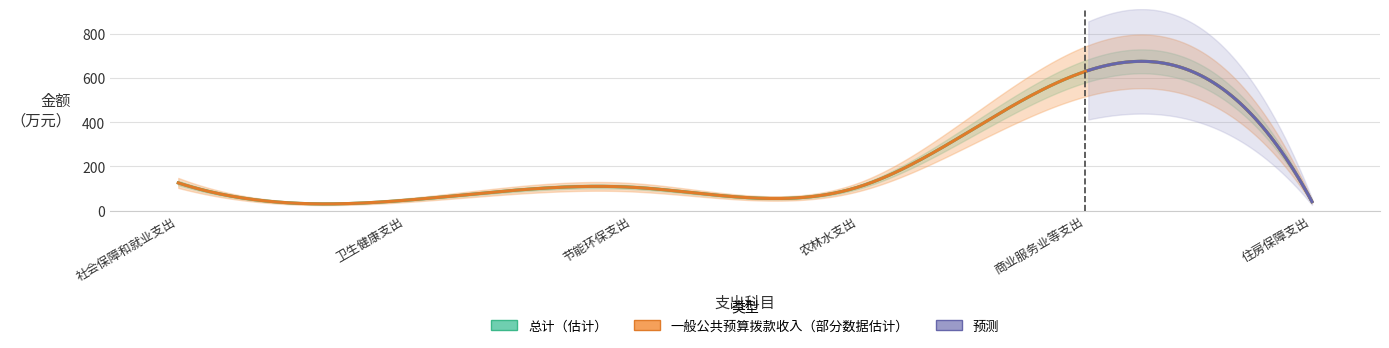

Which series changed the most between 农林水支出 and 住房保障支出?

总计